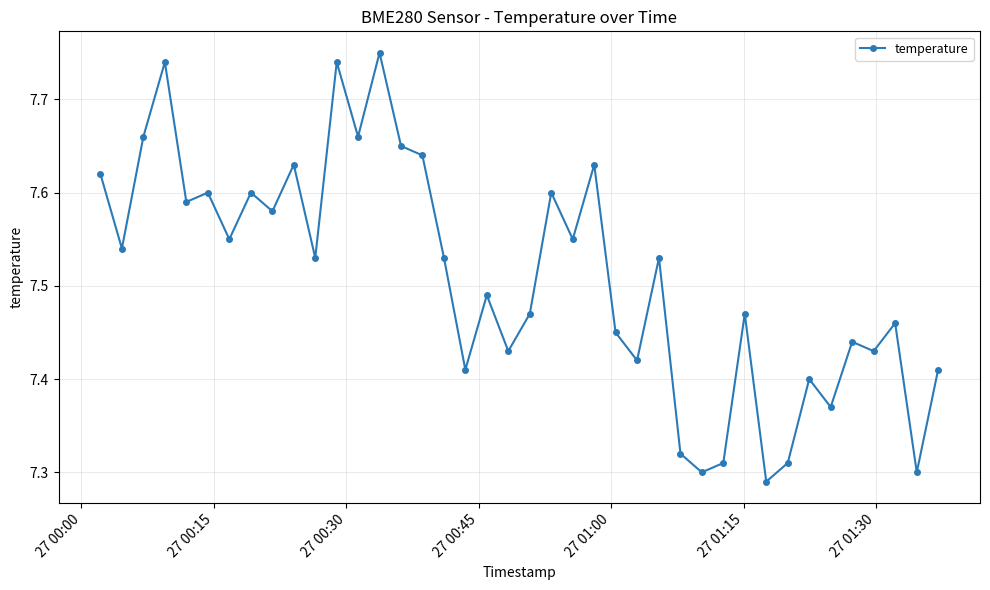

Count the values in the range 7 to 8.

40